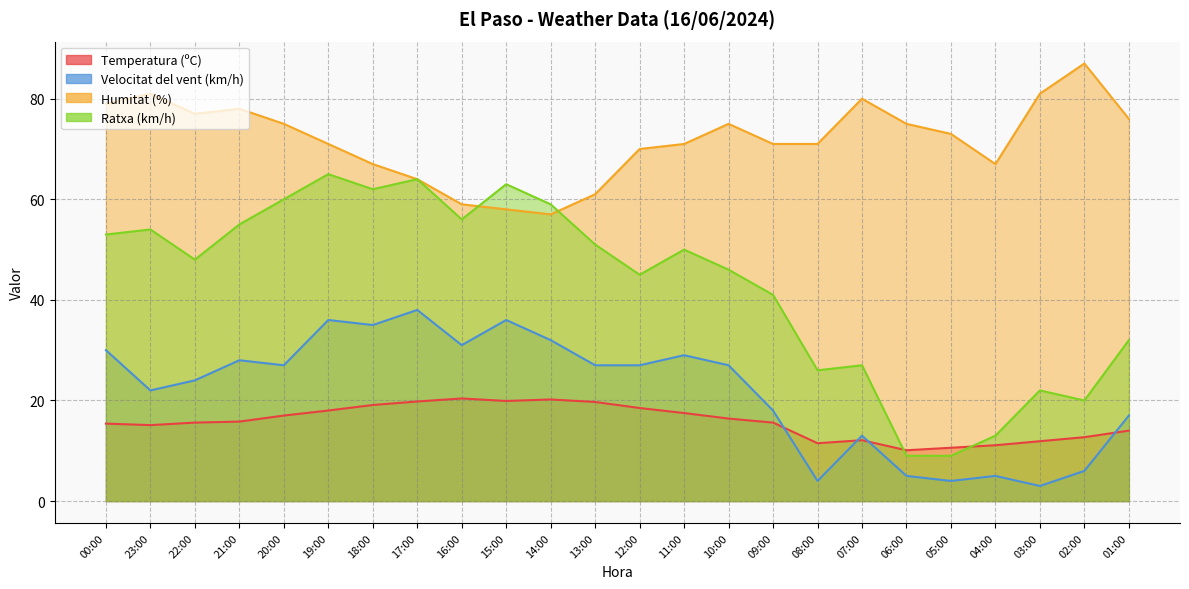

In Ratxa (km/h), how many points are lower than both neighbors (excluding endpoints)?

6